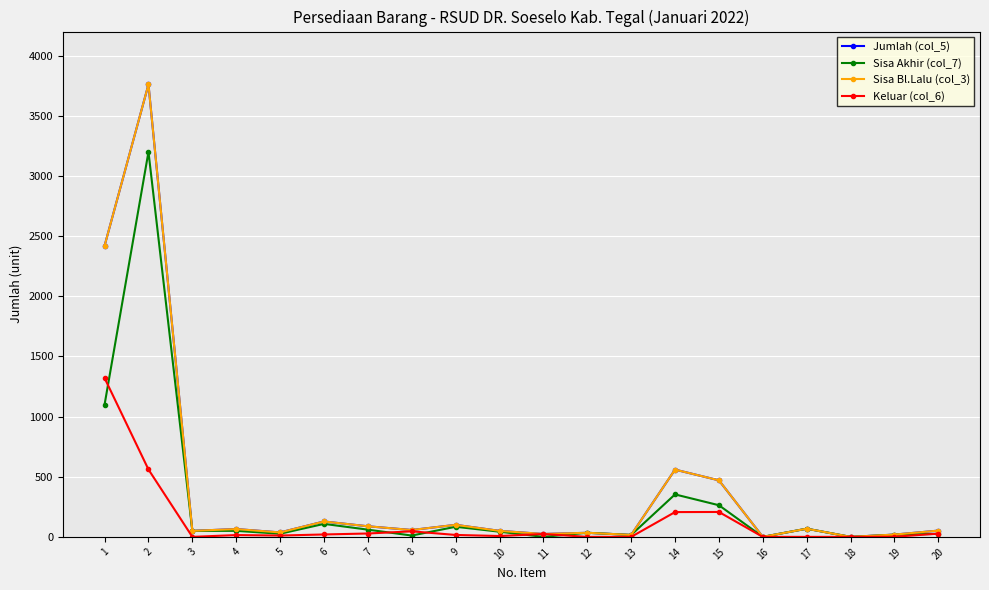

Reading left to right, transcribe all the data shown in this chart.

Jumlah (col_5): 1=2420	2=3760	3=50	4=65	5=37	6=128	7=88	8=57	9=100	10=50	11=24	12=34	13=16	14=559	15=470	16=0	17=68	18=0	19=19	20=52
Sisa Akhir (col_7): 1=1100	2=3200	3=50	4=50	5=26	6=108	7=60	8=11	9=84	10=43	11=0	12=34	13=16	14=353	15=263	16=0	17=68	18=0	19=18	20=25
Sisa Bl.Lalu (col_3): 1=2420	2=3760	3=50	4=65	5=37	6=128	7=88	8=57	9=100	10=50	11=24	12=34	13=16	14=559	15=470	16=0	17=68	18=0	19=19	20=52
Keluar (col_6): 1=1320	2=560	3=0	4=15	5=11	6=20	7=28	8=46	9=16	10=7	11=24	12=0	13=0	14=206	15=207	16=0	17=0	18=0	19=1	20=27